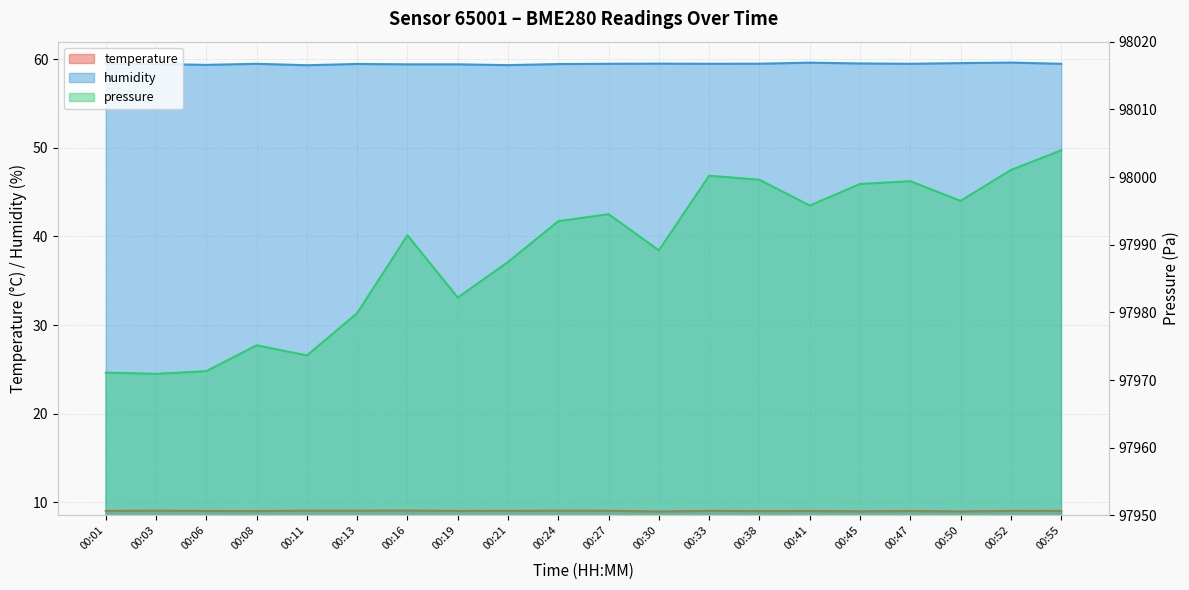

List the series in order of their peak value, highest first.

pressure_norm, humidity, temperature